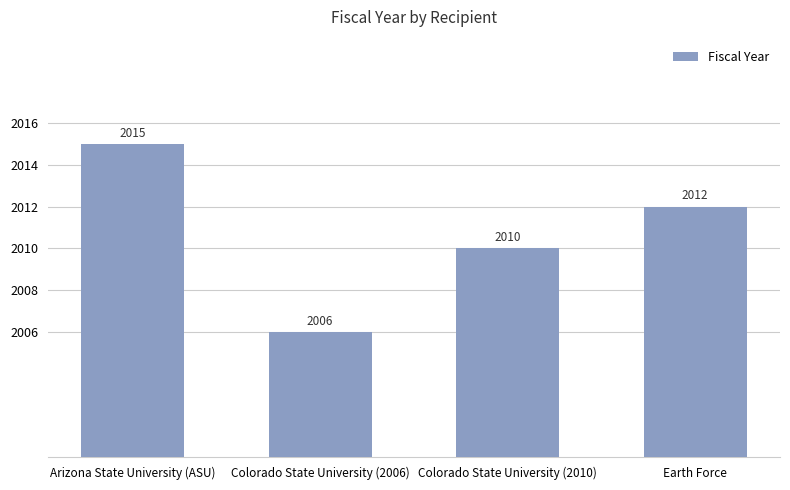

What is the label of the 1st bar from the right?

Earth Force